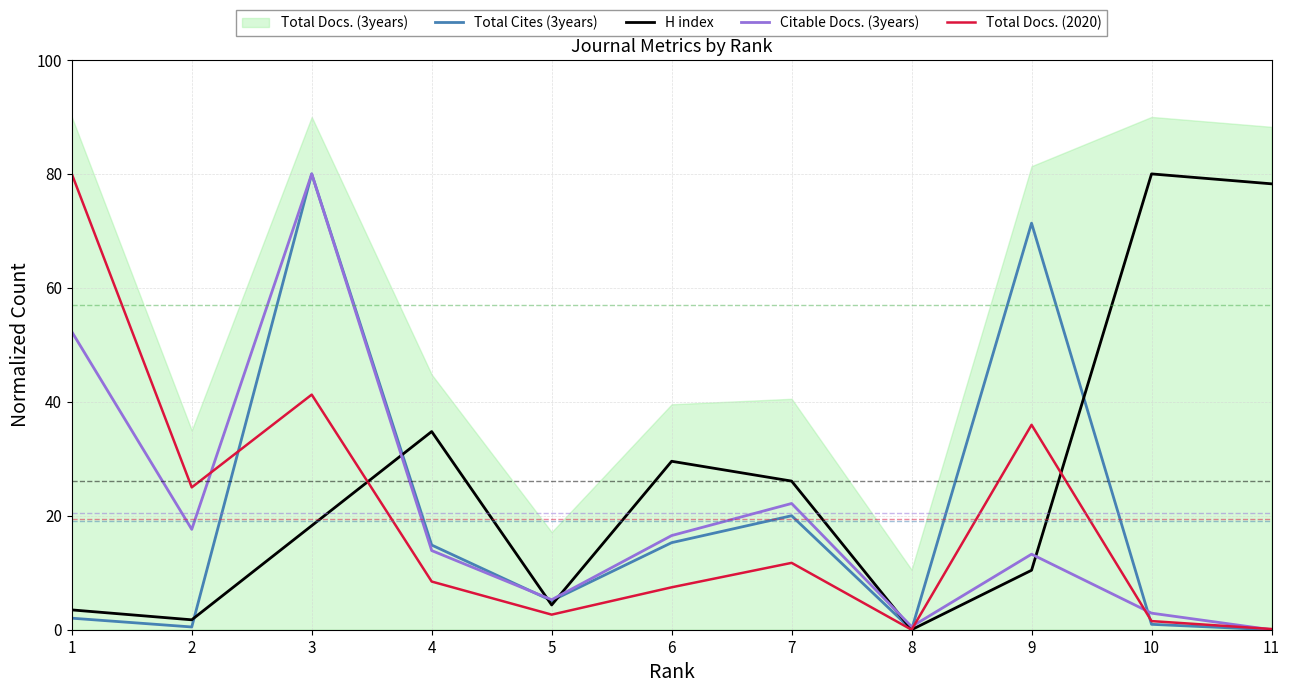

The value of Total Docs. (2020) at 6 is 7.4. True or false?

True